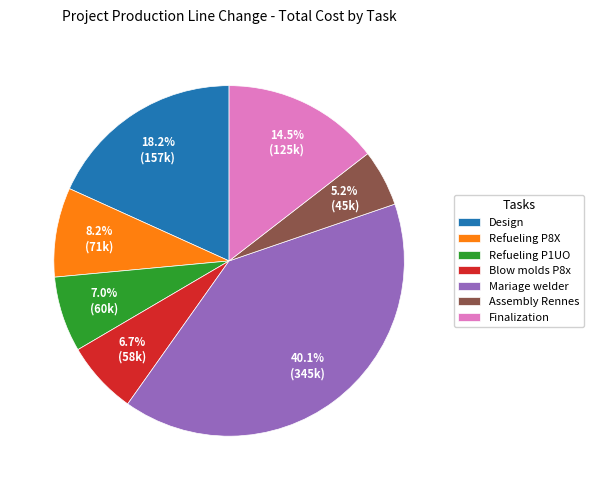

Is there any slice that represents more than half of the pie?

No